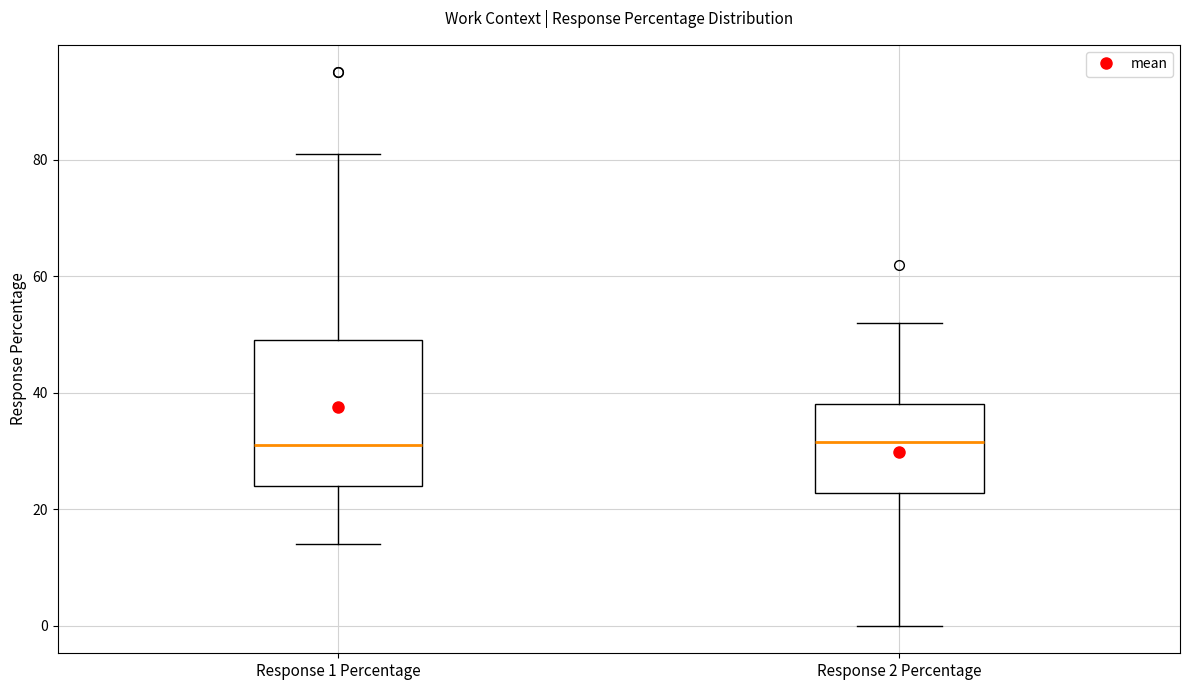

Reading left to right, transcribe this box plot: for each box, give where its median line is, the range the box spans, and where its two whiskers end, as read against the y-axis. The values are not printed on the chart, so give them approximately, as read against the axis.

Response 1 Percentage: median 32, box 24 to 50, whiskers 14 to 82
Response 2 Percentage: median 32, box 22 to 38, whiskers 0 to 52